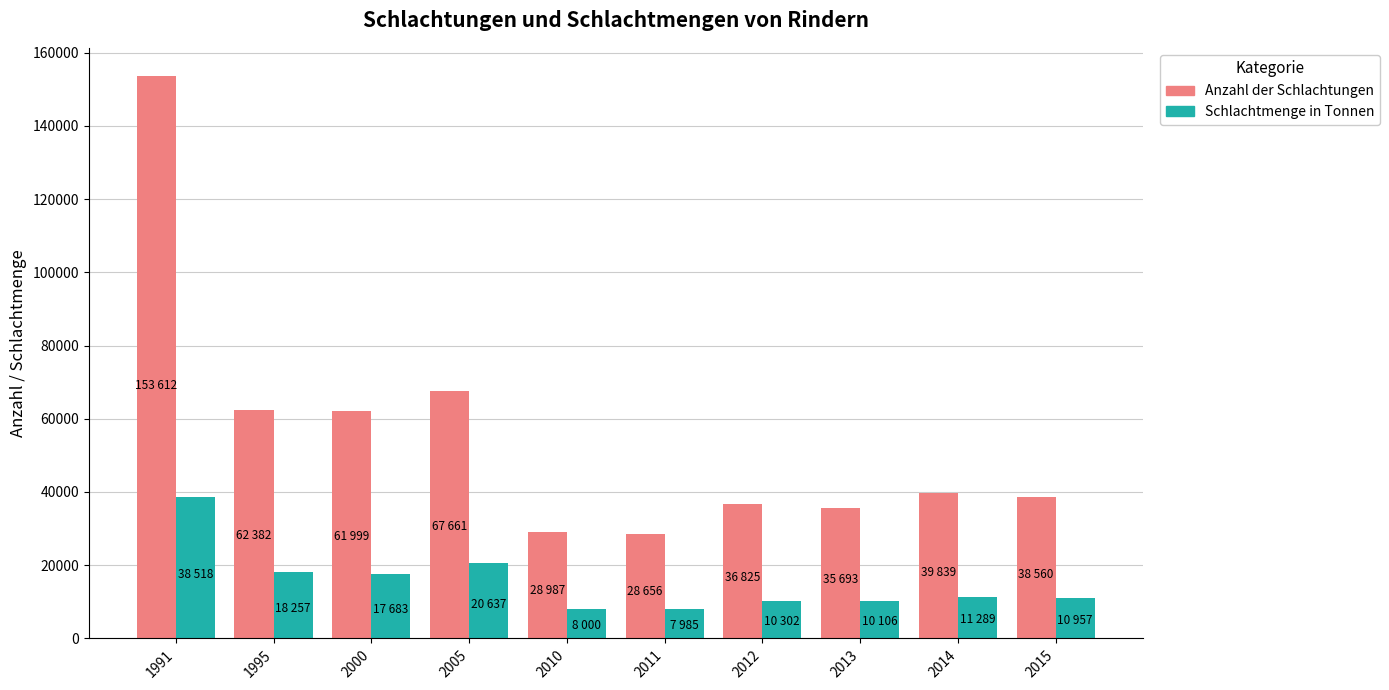

What is the difference between the maximum and second lowest values in the Schlachtmenge in Tonnen series?

30518